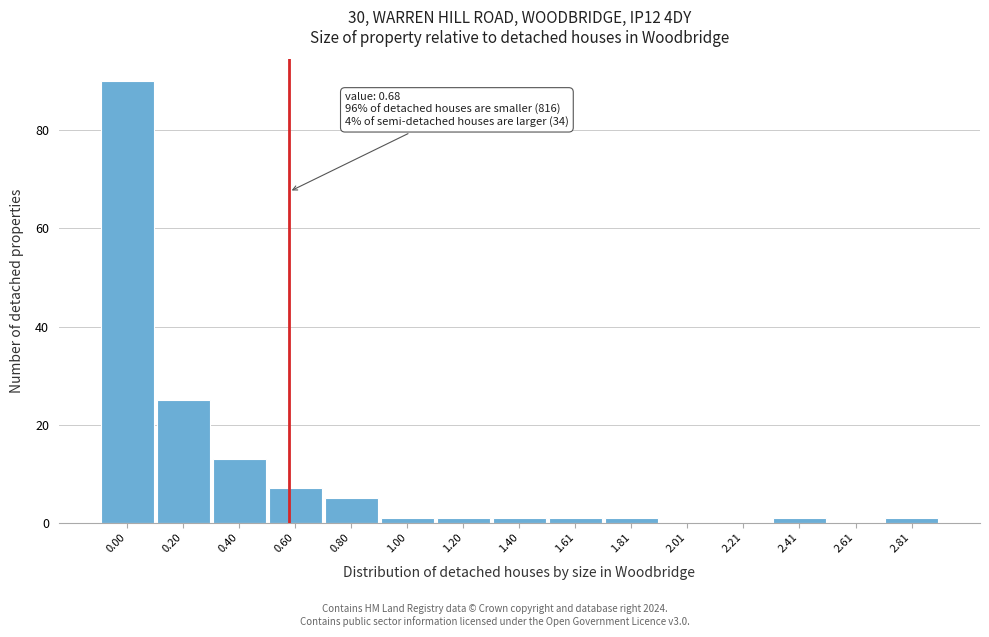

Reading left to right, what are all the values shown in this chart?

0.00=90	0.20=25	0.40=13	0.60=7	0.80=5	1.00=1	1.20=1	1.40=1	1.61=1	1.81=1	2.01=0	2.21=0	2.41=1	2.61=0	2.81=1